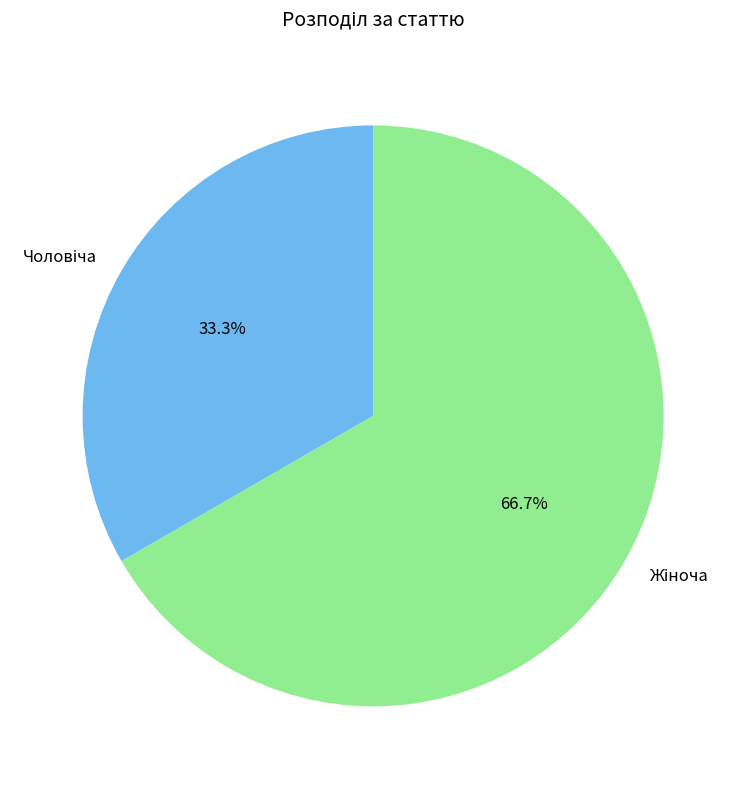

Is there a majority slice in this chart?

Yes